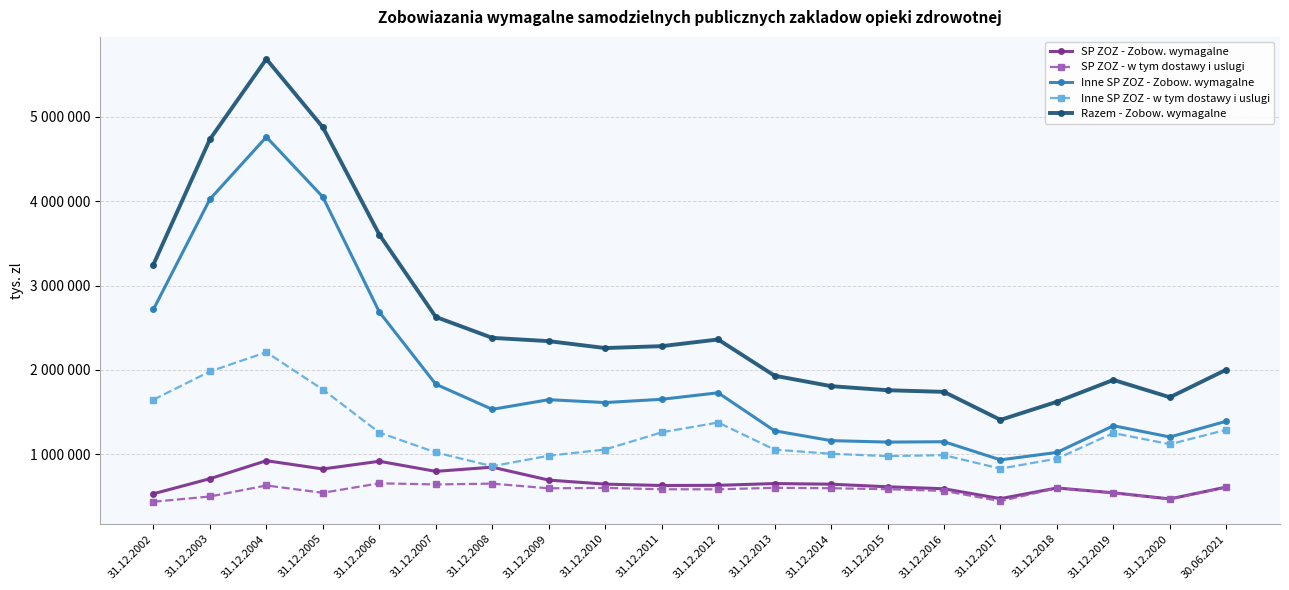

What is the label of the 9th point from the left?

31.12.2010